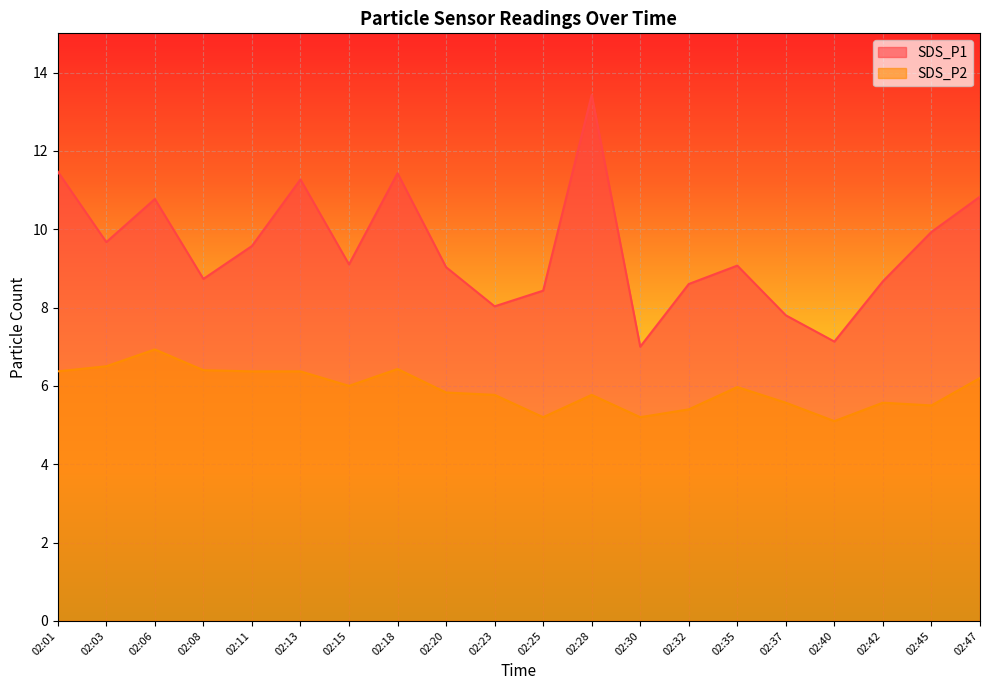

Where is SDS_P1 nearest to the value 10?

02:45